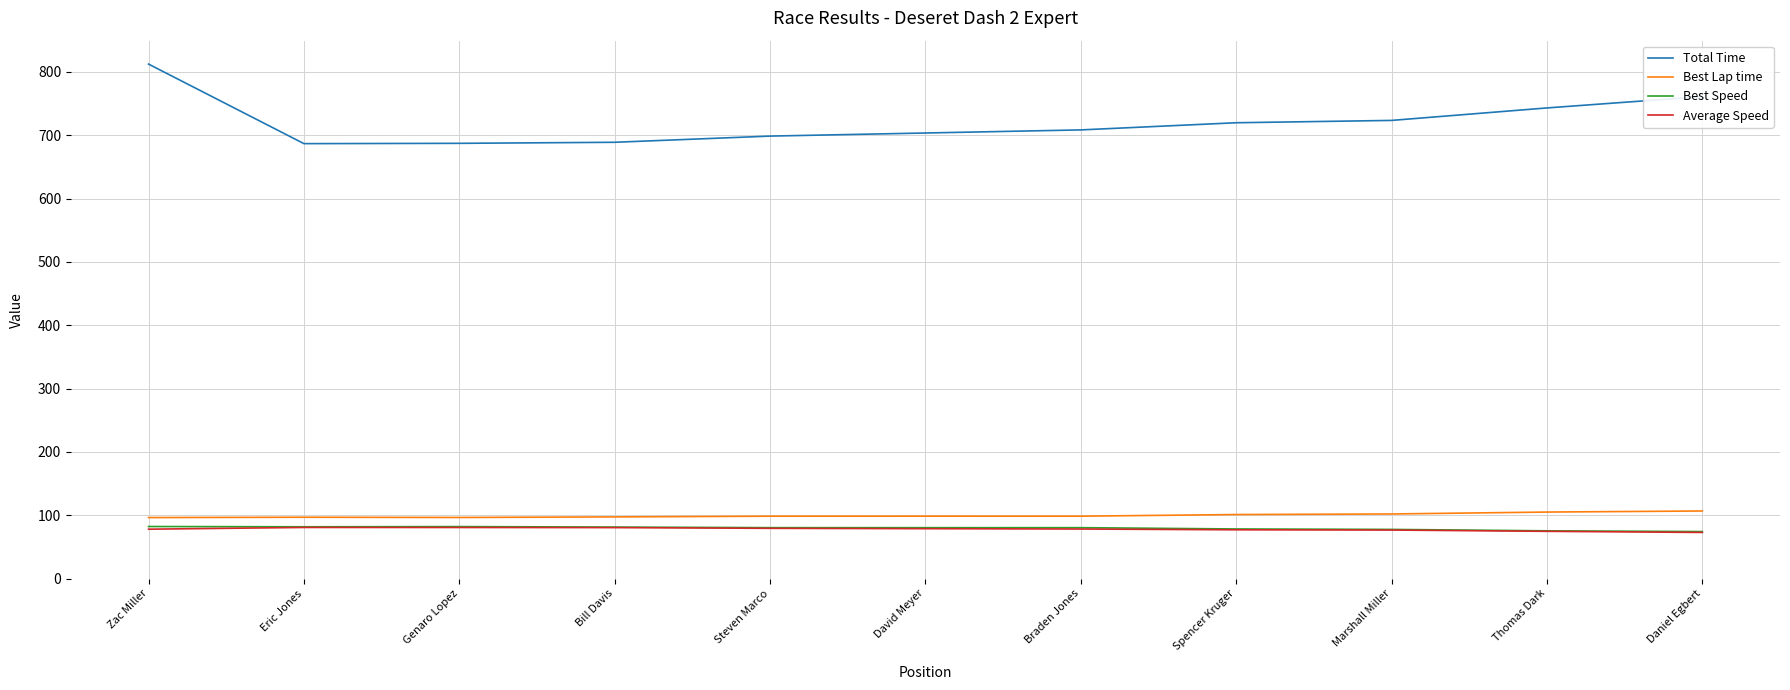

Which series changed the most between Eric Jones and Marshall Miller?

Total Time